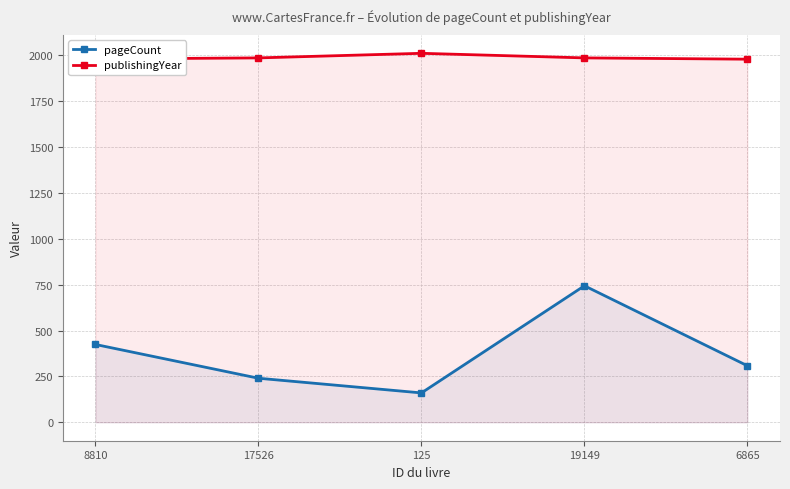

Reading left to right, what are all the values shown in this chart?

pageCount: 424	240	160	744	308
publishingYear: 1980	1986	2011	1986	1979